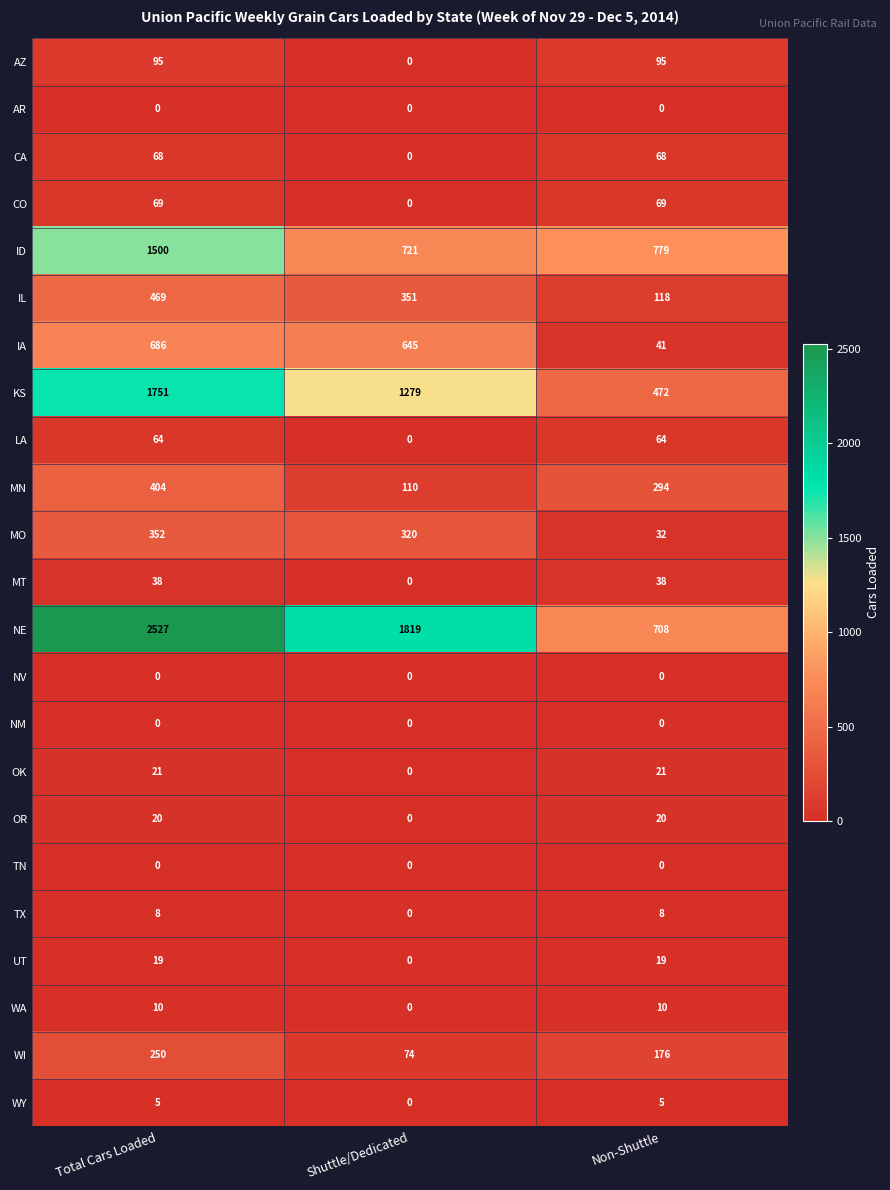

Where does the MO series first go above 320?

Total Cars Loaded